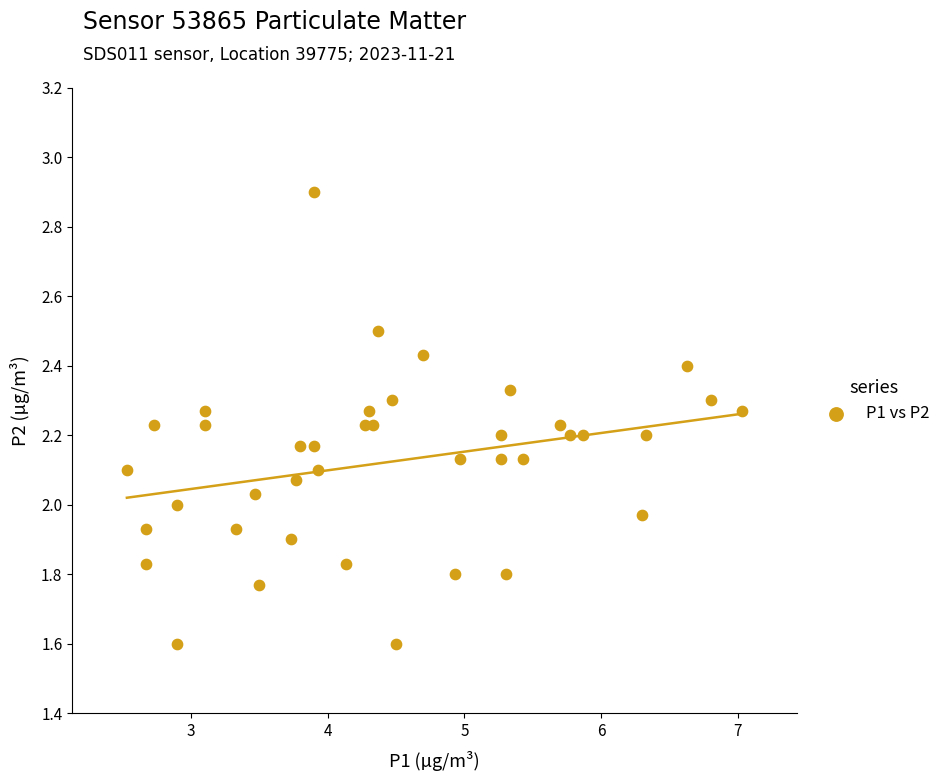

What is the range of X values (max minus min)?

4.5